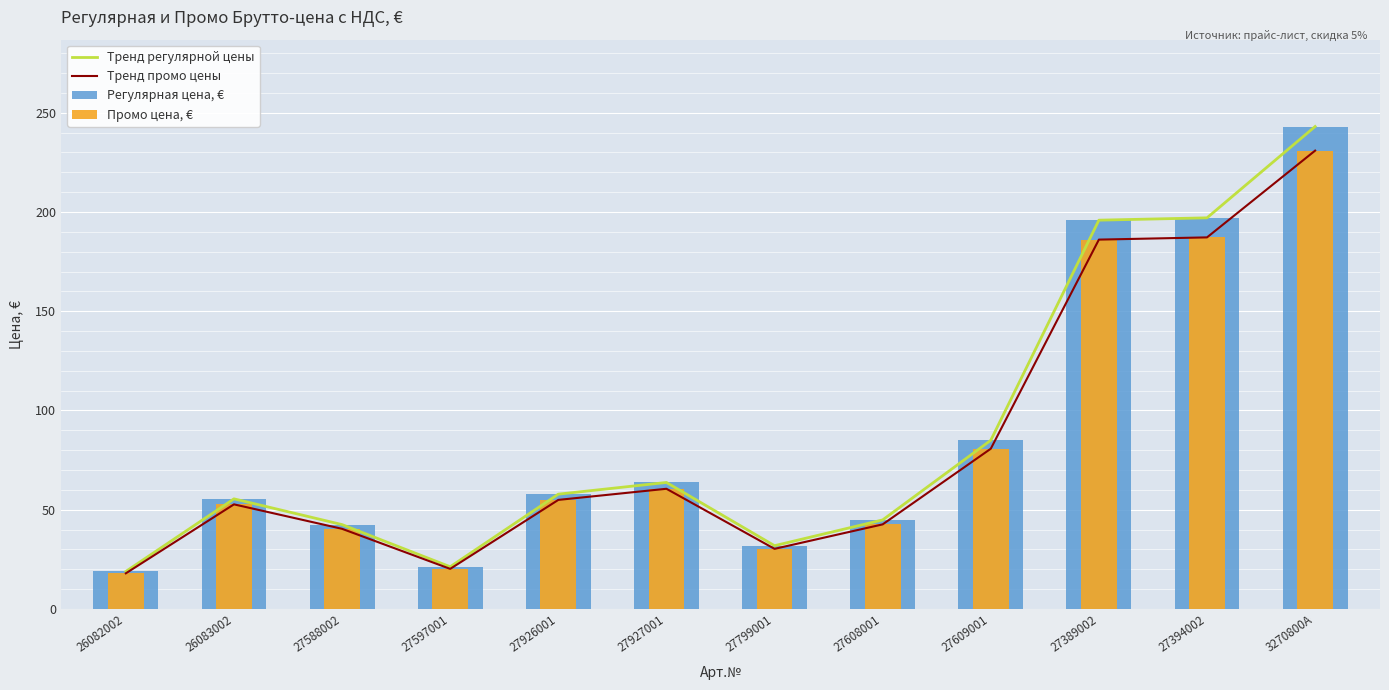

True or false: Тренд регулярной цены has a value of 74.1 at 27389002.

False